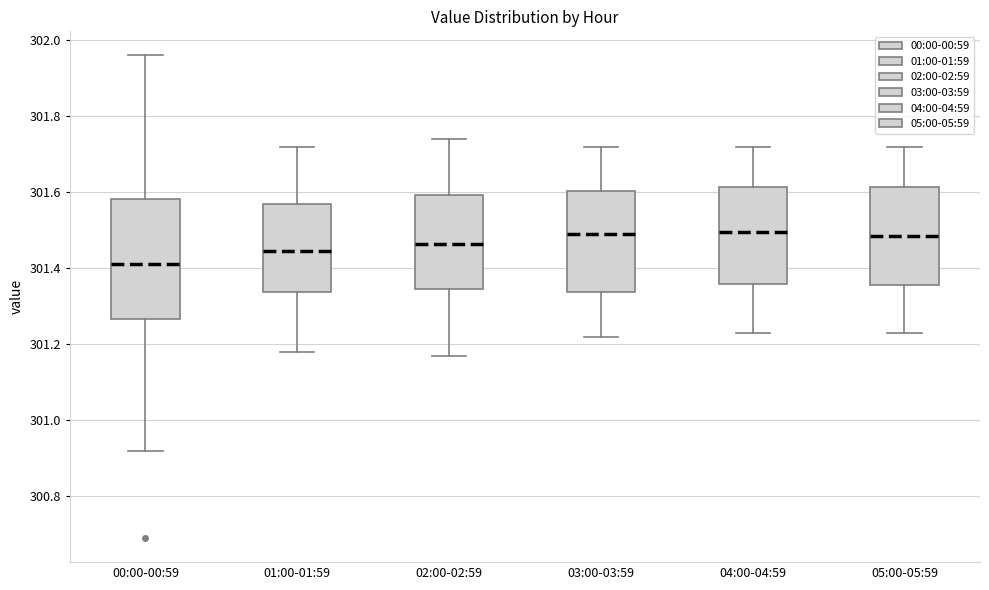

Reading left to right, read every box against the y-axis: the position of its median line, the range the box covers, and the ends of its whiskers. The values are not printed on the chart, so give them approximately, as read against the axis.

00:00-00:59: median 301.42, box 301.26 to 301.58, whiskers 300.92 to 301.96
01:00-01:59: median 301.44, box 301.34 to 301.58, whiskers 301.18 to 301.72
02:00-02:59: median 301.46, box 301.34 to 301.60, whiskers 301.18 to 301.74
03:00-03:59: median 301.50, box 301.34 to 301.60, whiskers 301.22 to 301.72
04:00-04:59: median 301.50, box 301.36 to 301.62, whiskers 301.24 to 301.72
05:00-05:59: median 301.48, box 301.36 to 301.62, whiskers 301.24 to 301.72